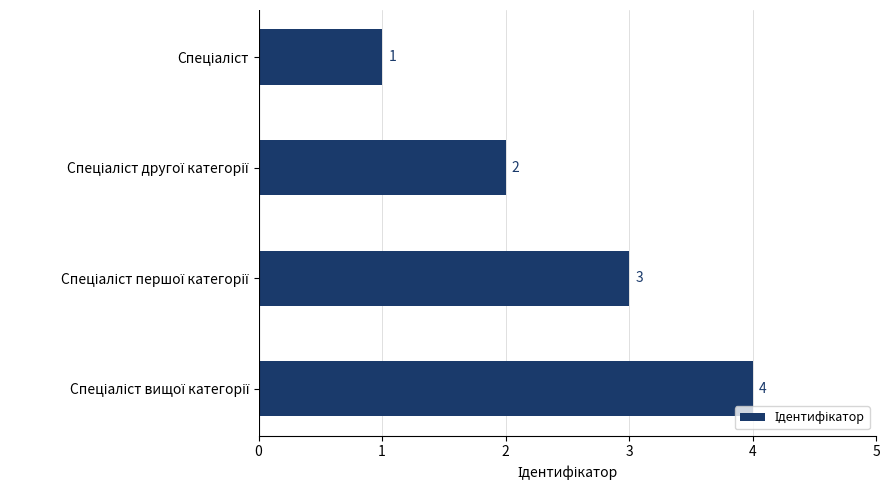

How many data points does each series have?

4